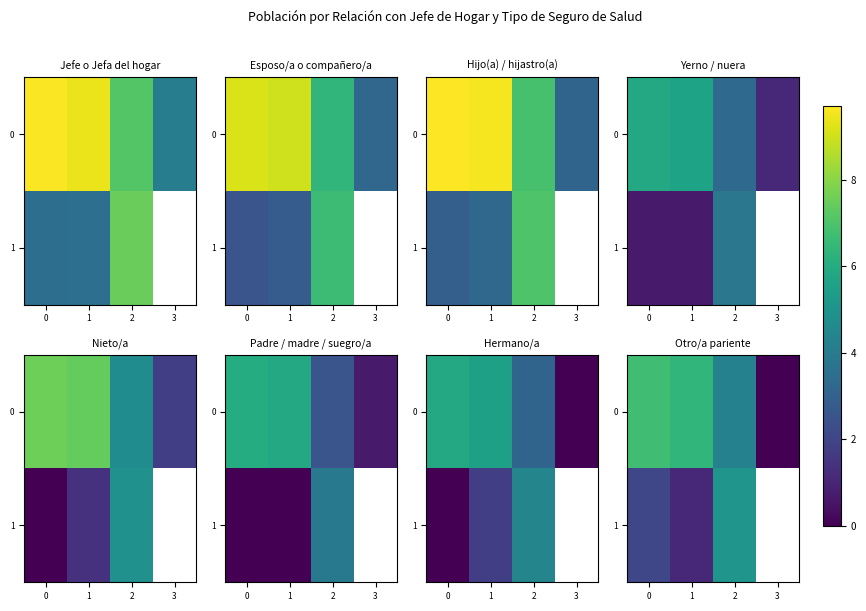

List the series in order of their peak value, highest first.

0, 1